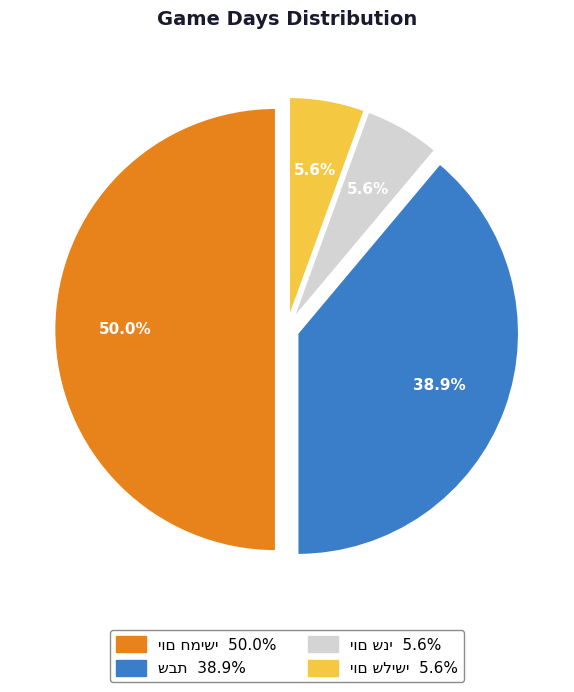

Combined, what portion of the pie is יום שני and יום חמישי?

55.6%